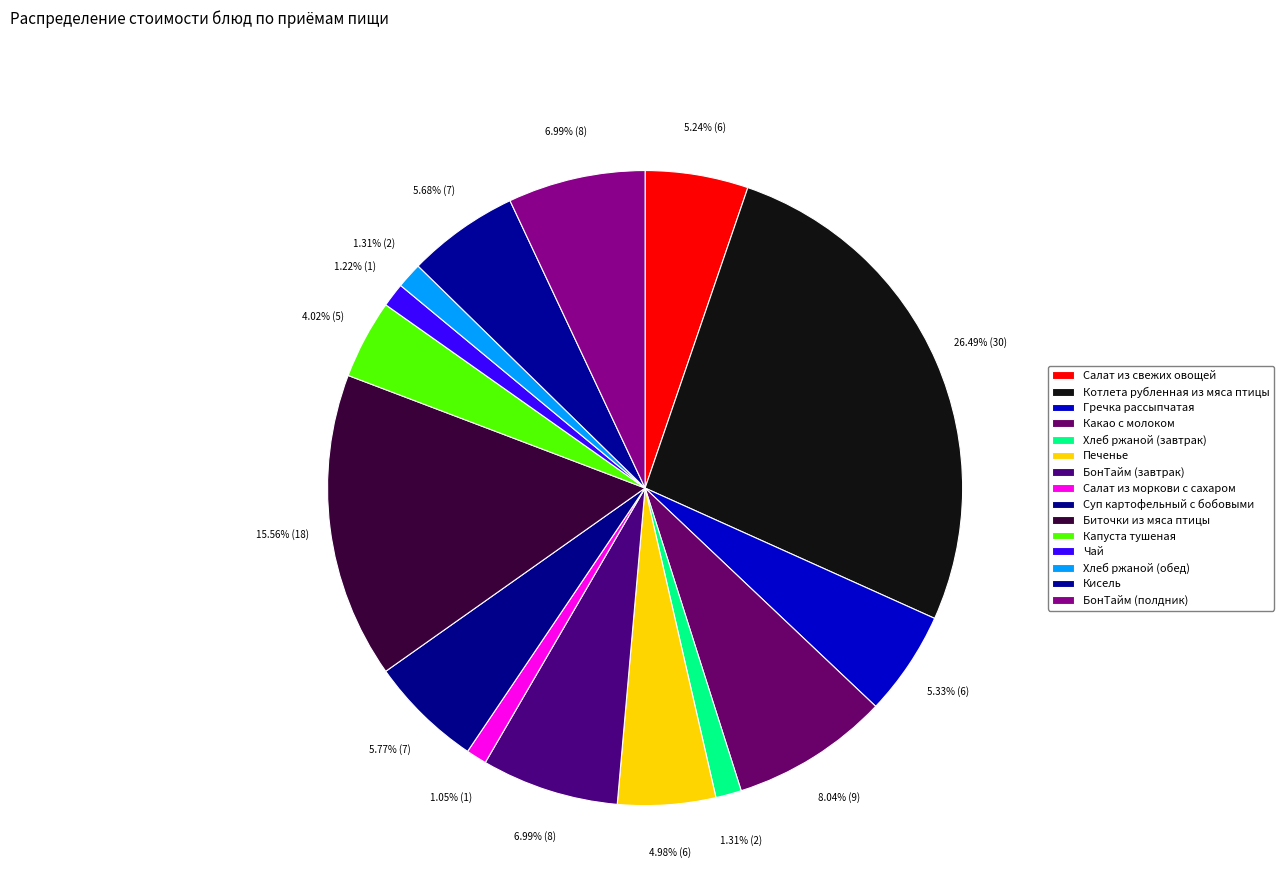

How much of the chart is everything except БонТайм (полдник)?

93.0%